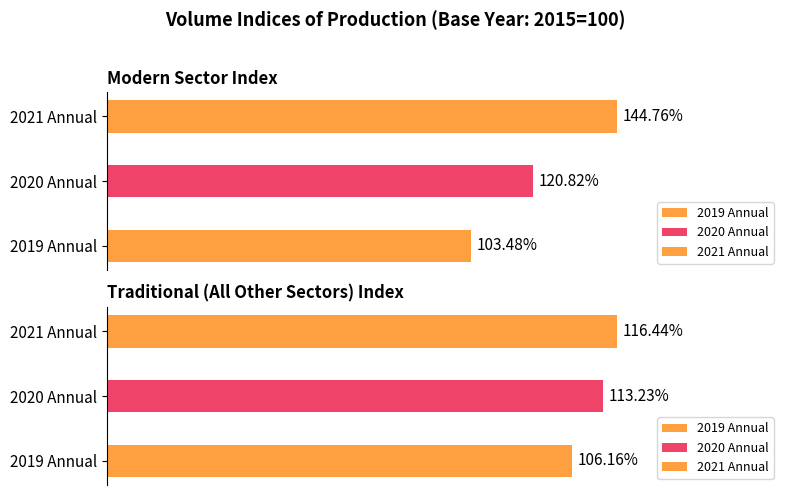

What is the difference between the maximum and minimum values in the Modern Sector Index series?

41.3